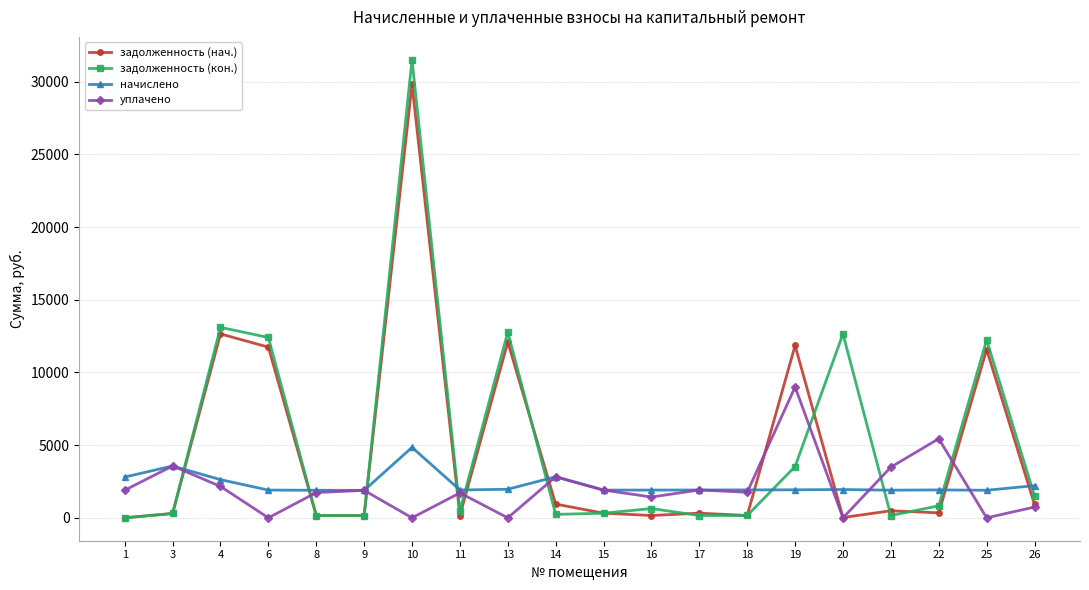

What is the average value of the задолженность (нач.) series?

4709.3